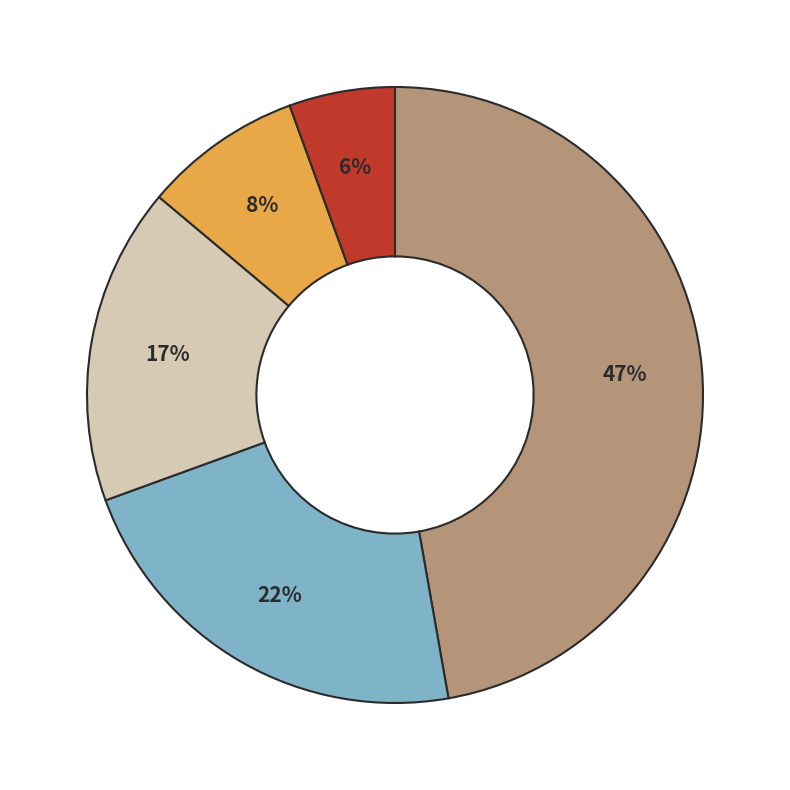

Is there a majority slice in this chart?

No